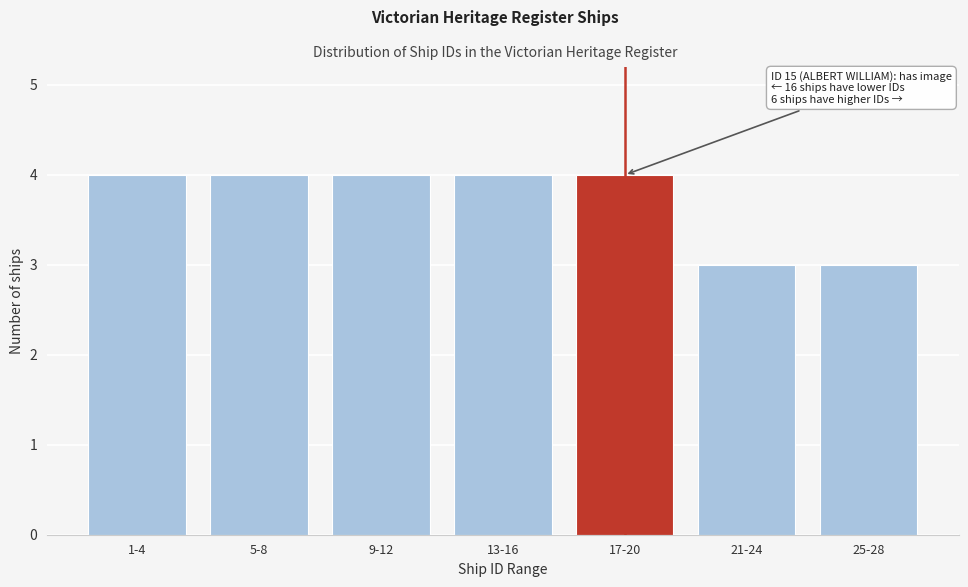

Reading left to right, extract all data points from this chart.

4	4	4	4	4	3	3